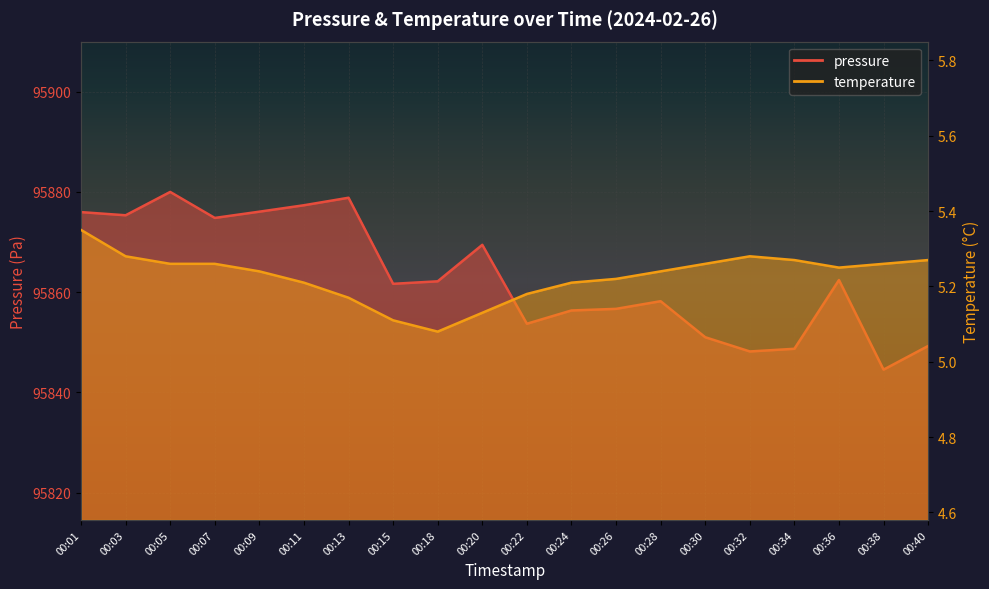

What is the spread (max minus min) of values at 00:40?

95844.0